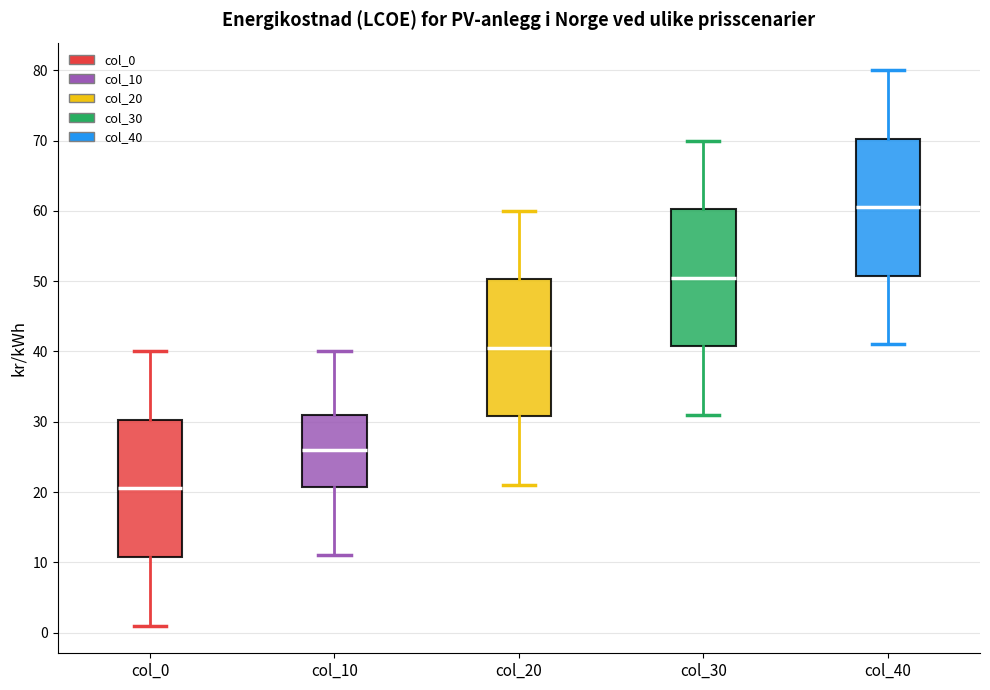

Reading left to right, read every box against the y-axis: the position of its median line, the range the box covers, and the ends of its whiskers. The values are not printed on the chart, so give them approximately, as read against the axis.

col_0: median 21, box 11 to 30, whiskers 1 to 40
col_10: median 26, box 21 to 31, whiskers 11 to 40
col_20: median 41, box 31 to 50, whiskers 21 to 60
col_30: median 51, box 41 to 60, whiskers 31 to 70
col_40: median 61, box 51 to 70, whiskers 41 to 80